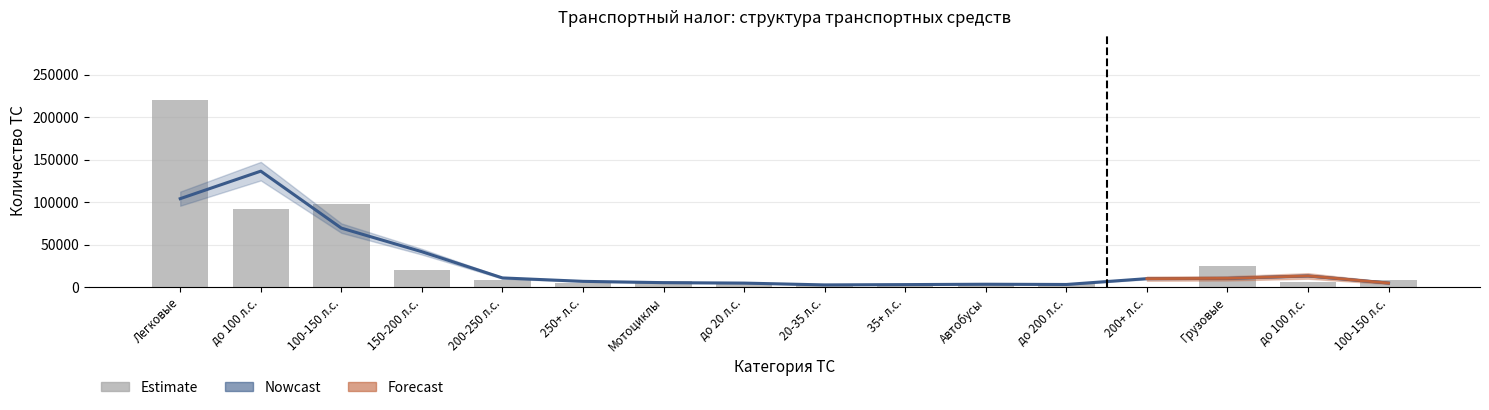

At which label does Estimate first exceed 7382?

Легковые